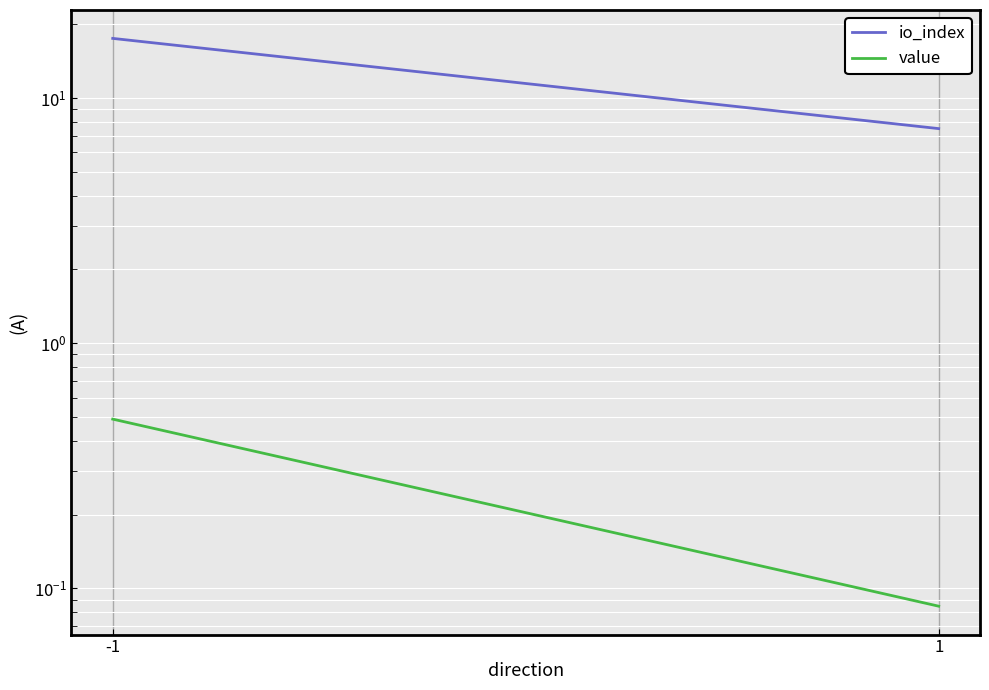

Between -1 and 1, which is larger?

-1